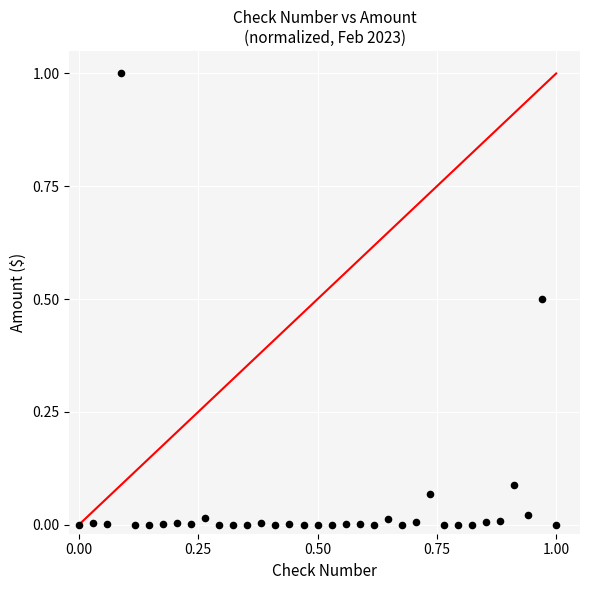

What is the range of Y values (max minus min)?

1.0